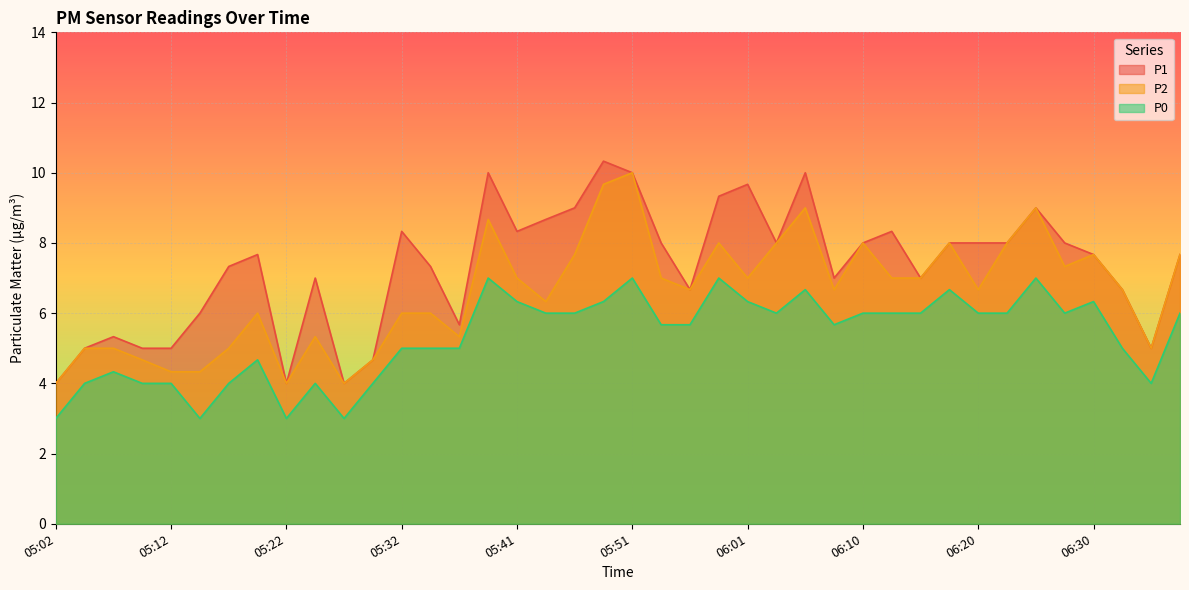

What is the average value of the P2 series?

6.6